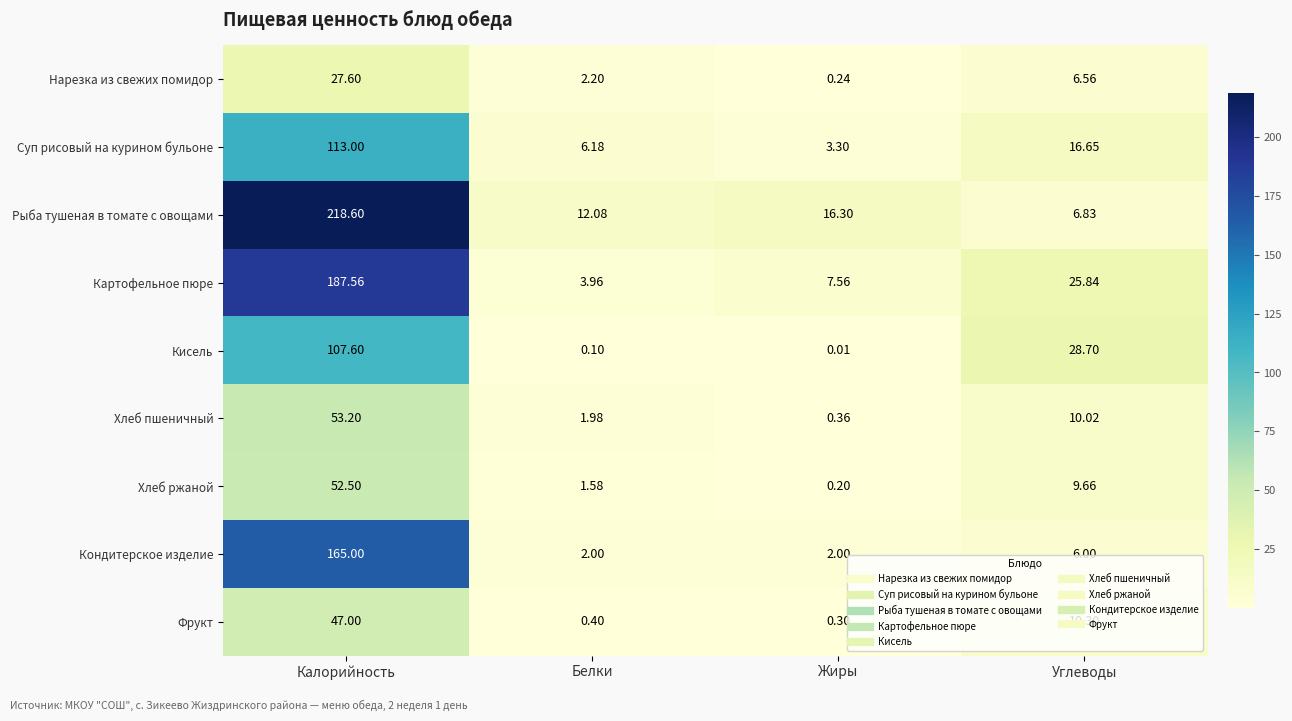

Which series has the largest total across all categories?

Рыба тушеная в томате с овощами